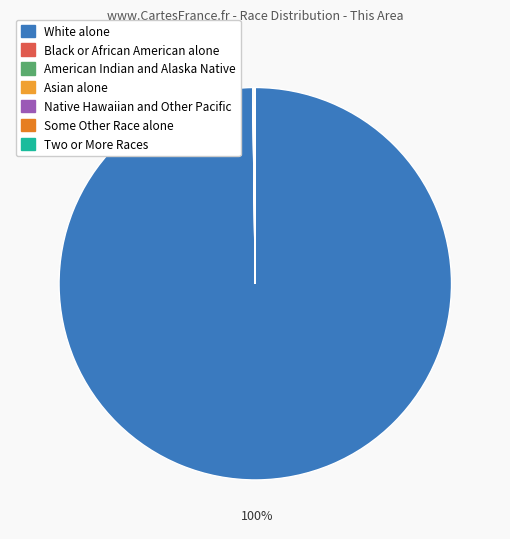

Does any single category account for the majority?

Yes